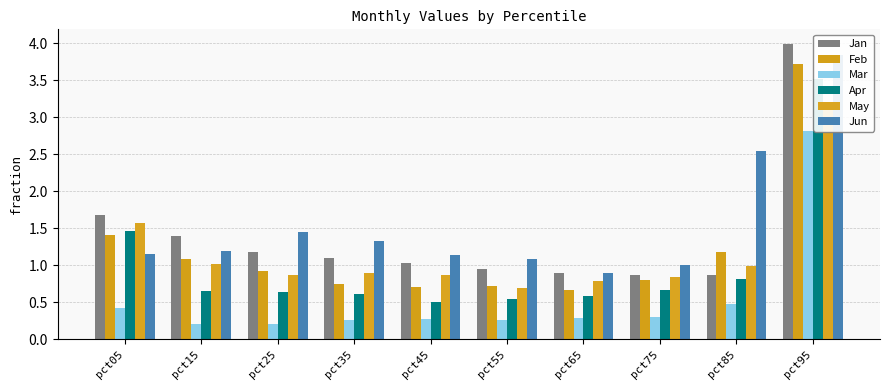

How many distinct data groups are displayed?

6